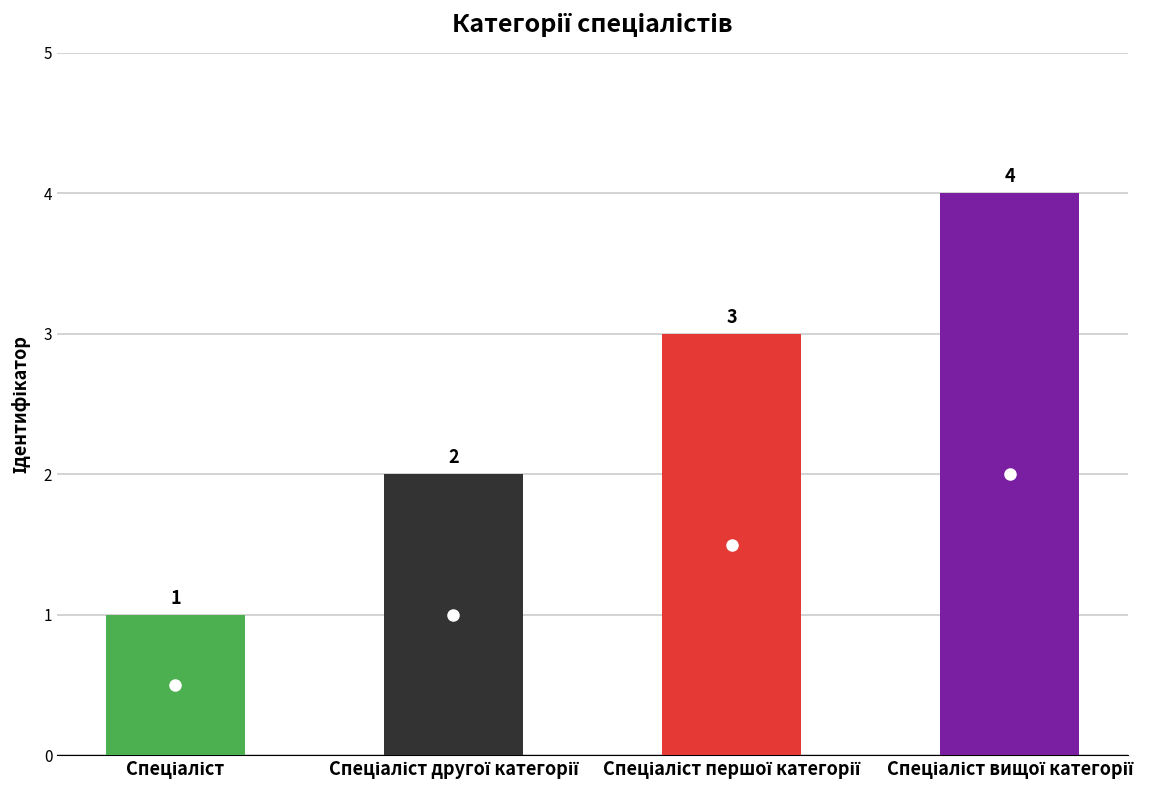

What is the difference between the maximum and minimum values?

3